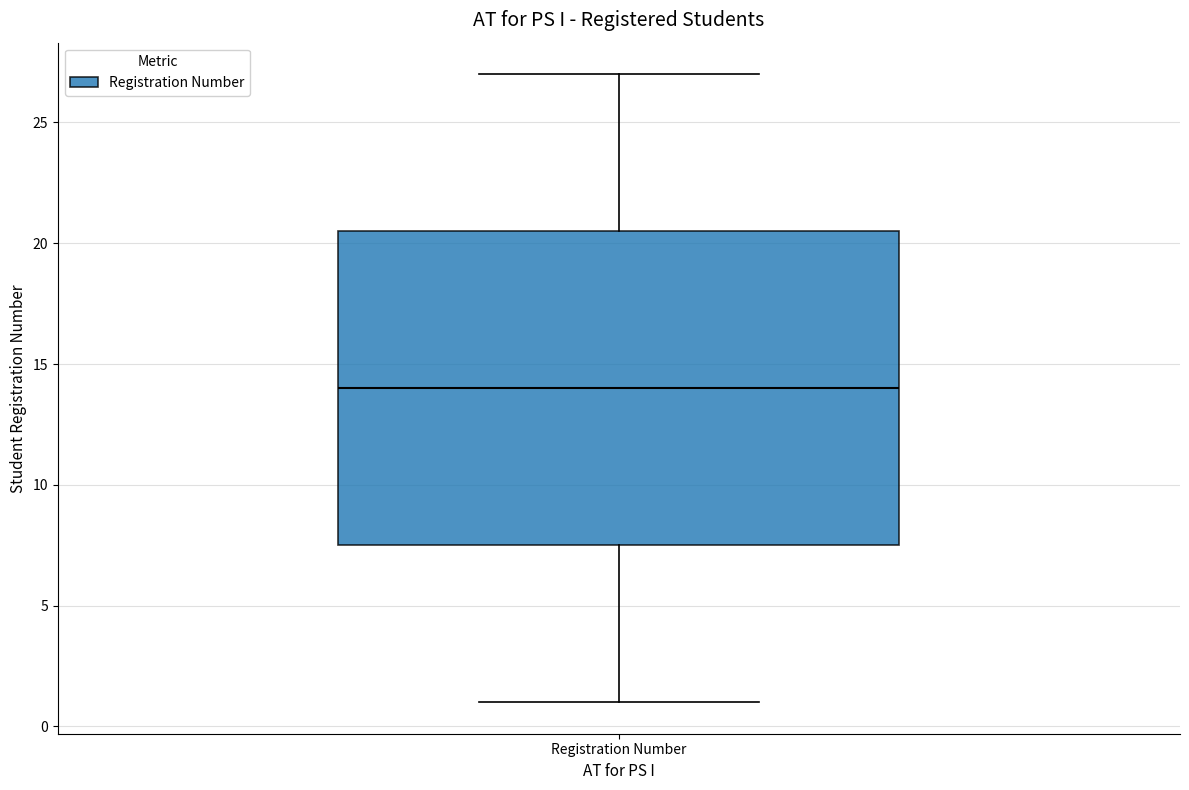

Read this box plot against the y-axis: the position of the median line, the range covered by the box, and the ends of both whiskers. The values are not printed on the chart, so give them approximately, as read against the axis.

median 14.0, box 7.5 to 20.5, whiskers 1.0 to 27.0